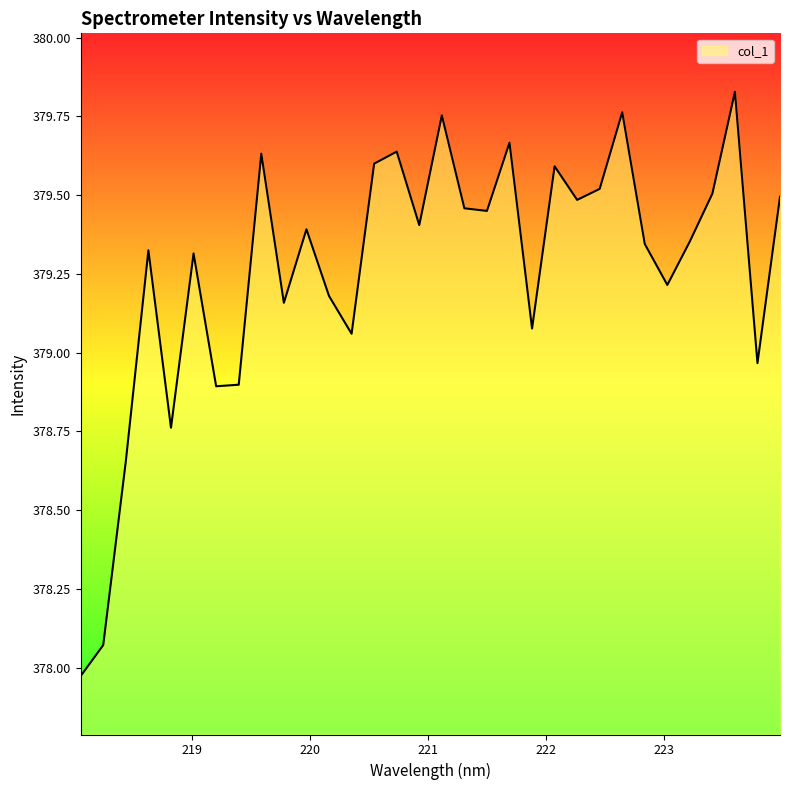

What is the difference between the maximum and minimum values?

1.9